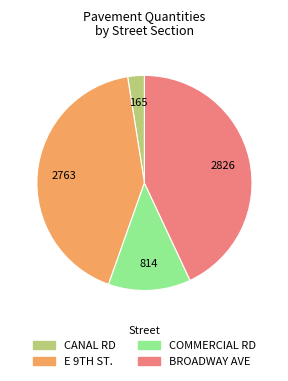

Rank the categories by value from lowest to highest.

CANAL RD, COMMERCIAL RD, E 9TH ST., BROADWAY AVE